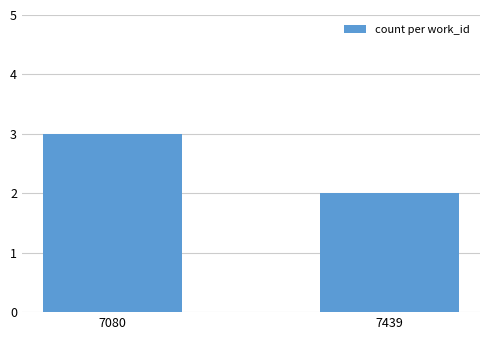

True or false: the data shows 1 at 7439.

False